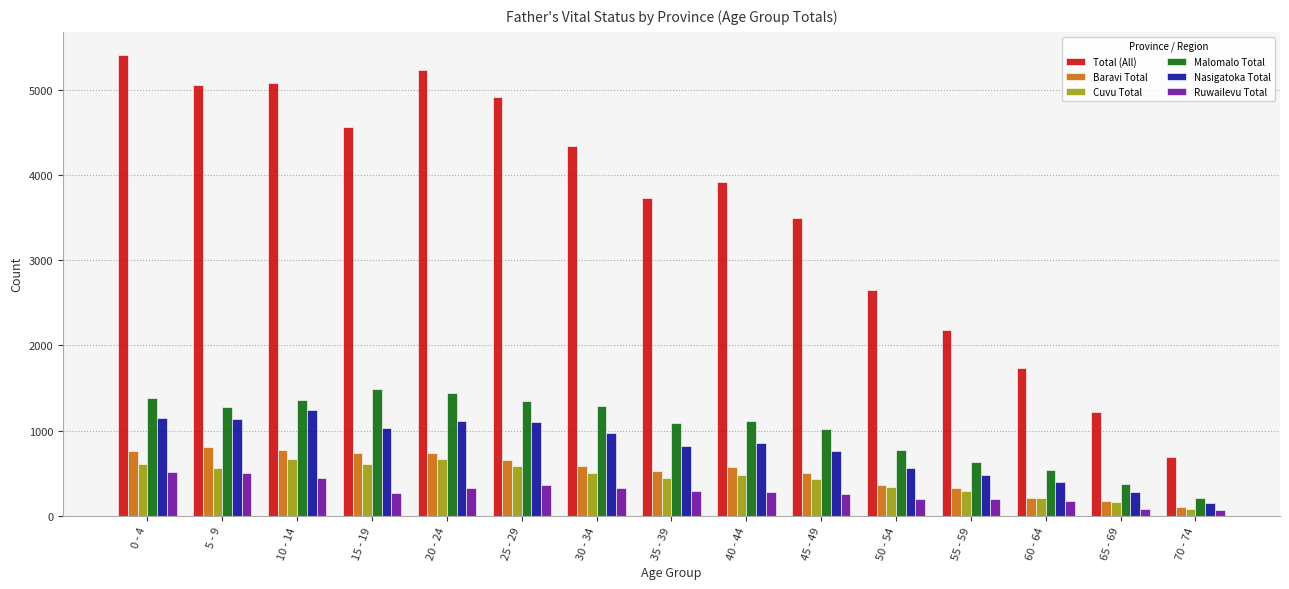

What is the average value of the Malomalo Total series?

1022